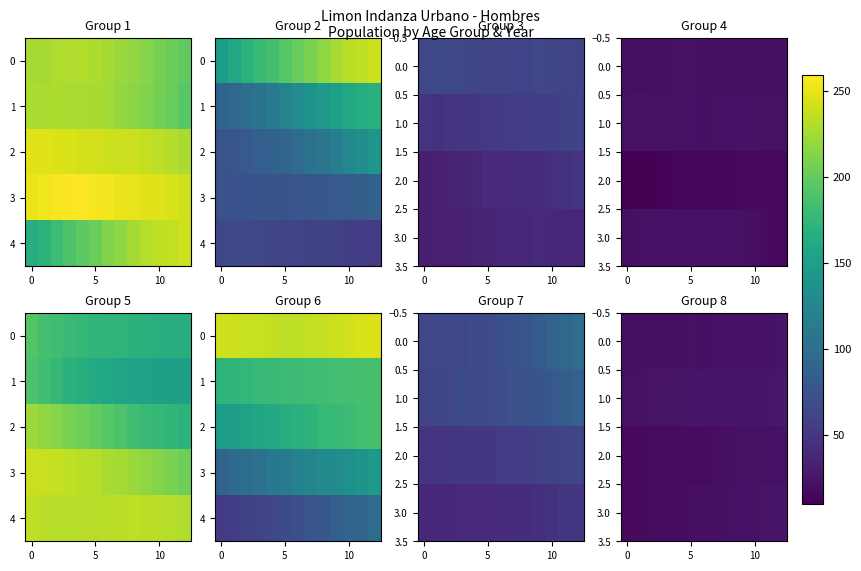

What is the difference between the maximum and second lowest values in the 4 series?

41